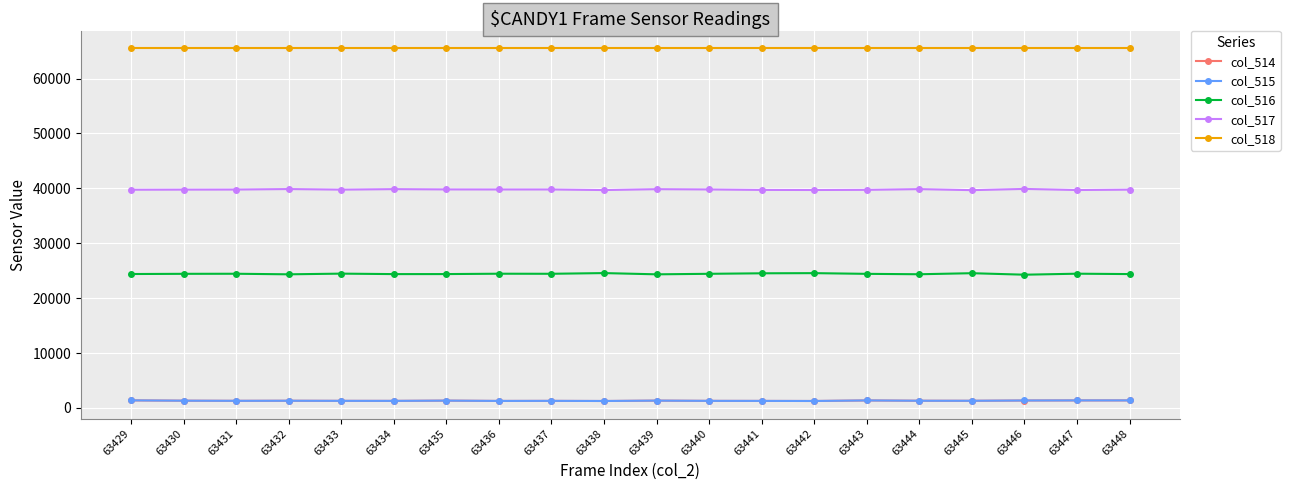

The value of col_516 at 63444 is 42250. True or false?

False